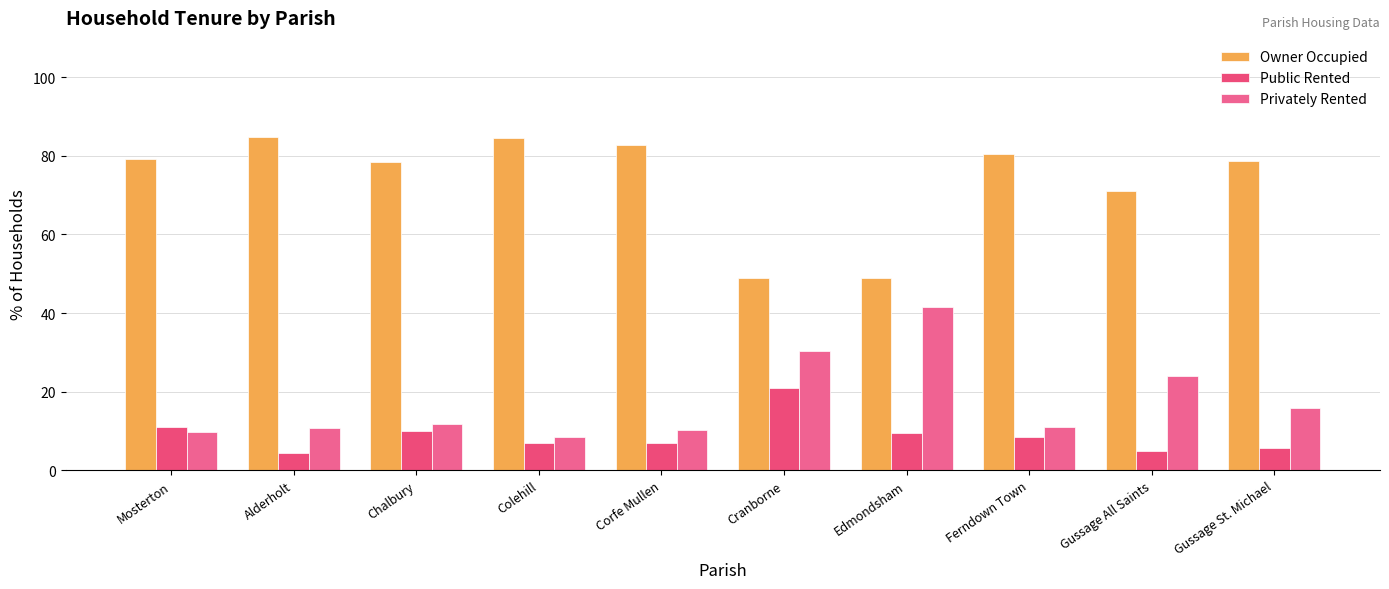

At which category is the sum across all series the highest?

Mosterton